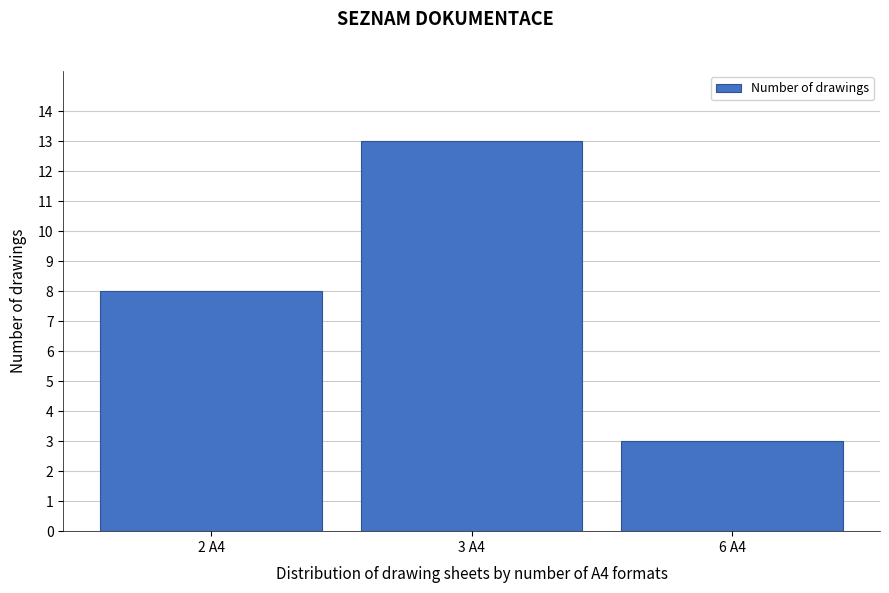

Reading left to right, extract all data points from this chart.

8	13	3